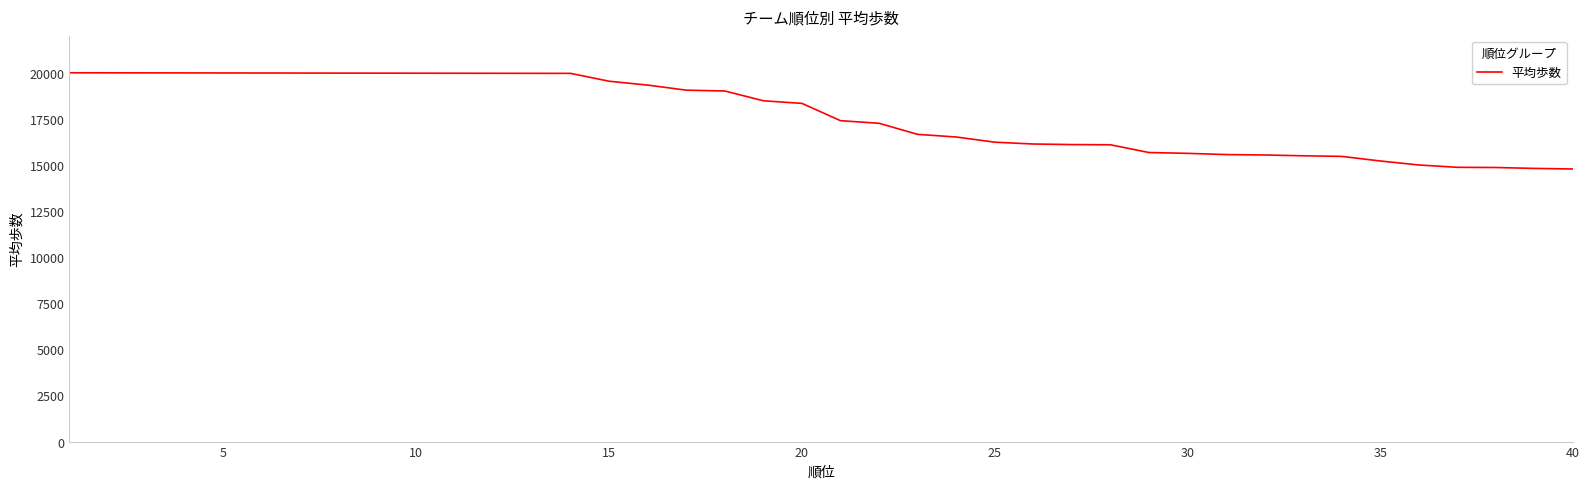

What is the minimum value shown in the chart?

14782